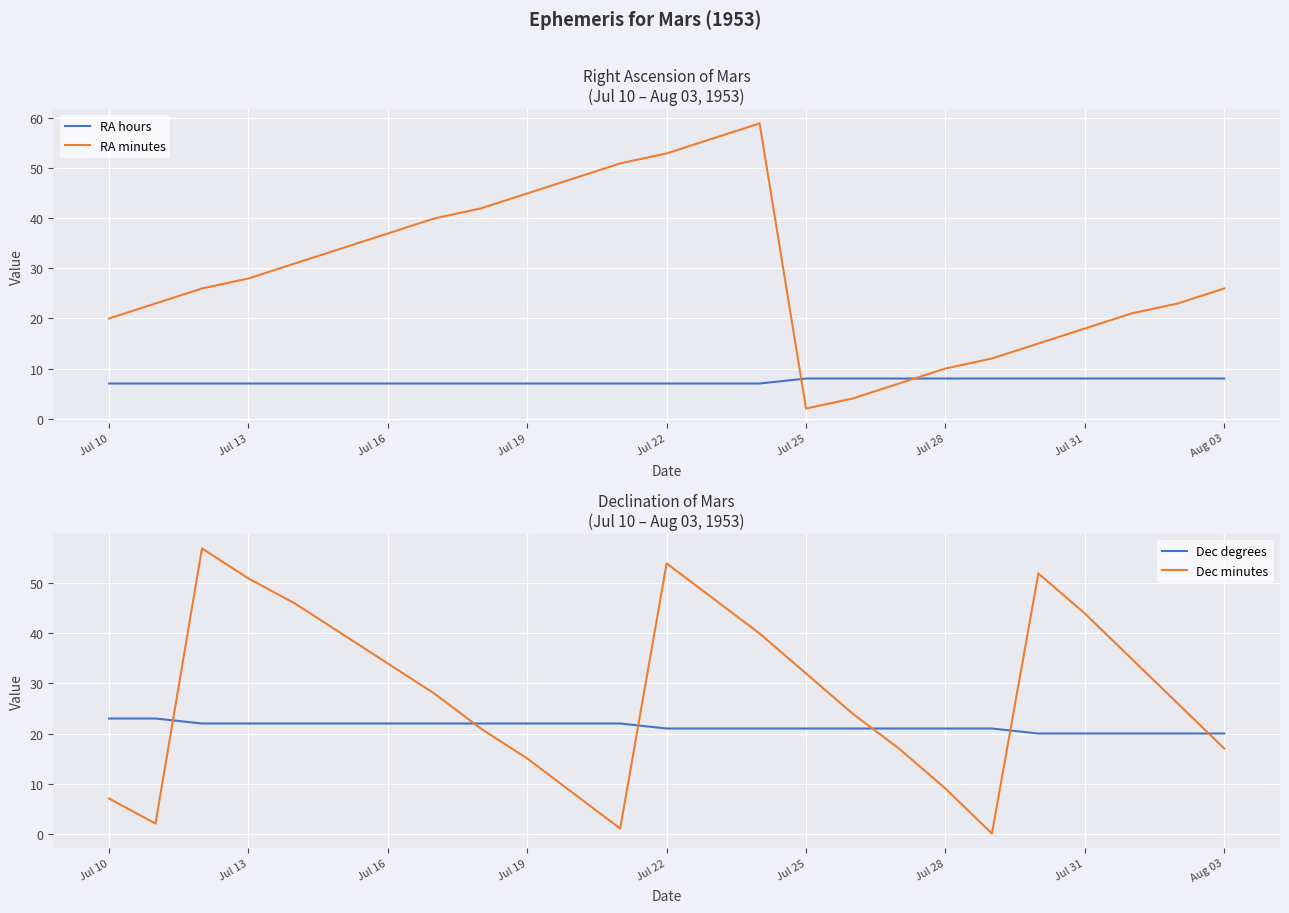

True or false: RA minutes and RA hours cross at least once.

True